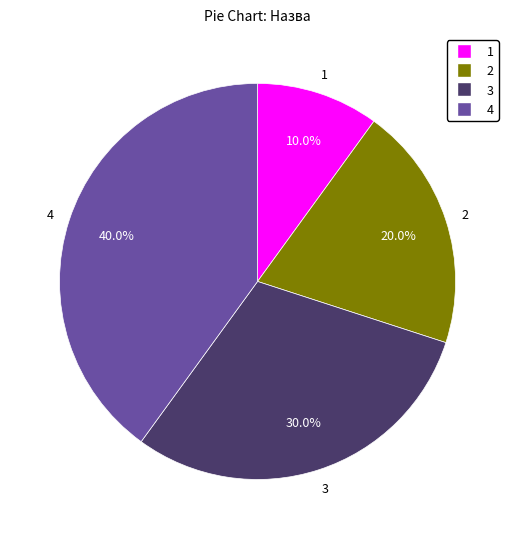

Does any single category account for the majority?

No